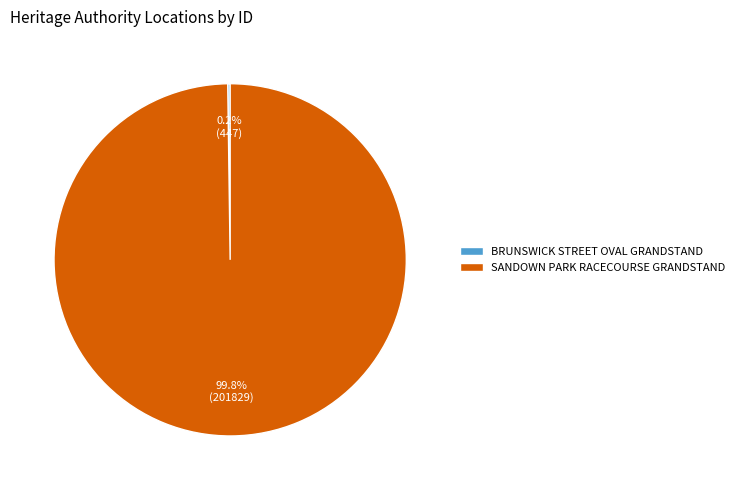

What is the majority slice?

SANDOWN PARK RACECOURSE GRANDSTAND